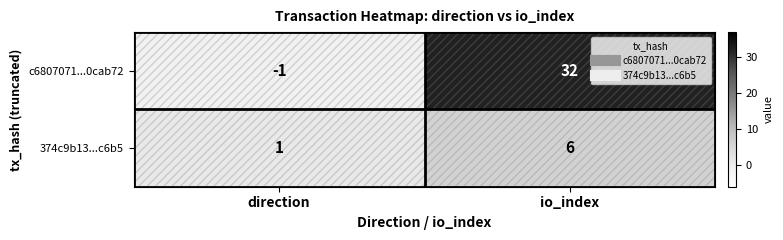

At direction, list the series in order from largest to smallest.

374c9b13...c6b5, c6807071...0cab72